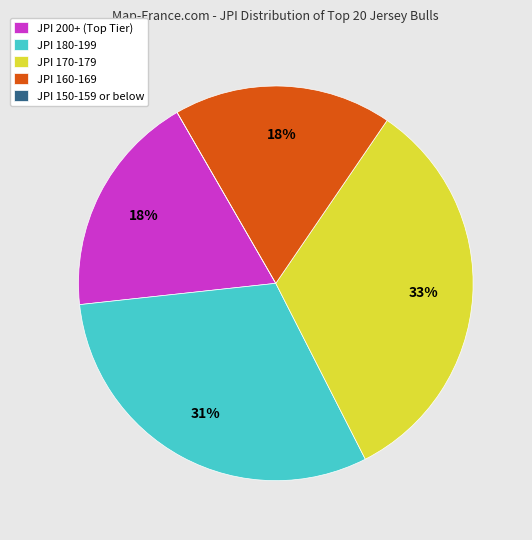

Which category has the biggest portion of the pie?

JPI 170-179